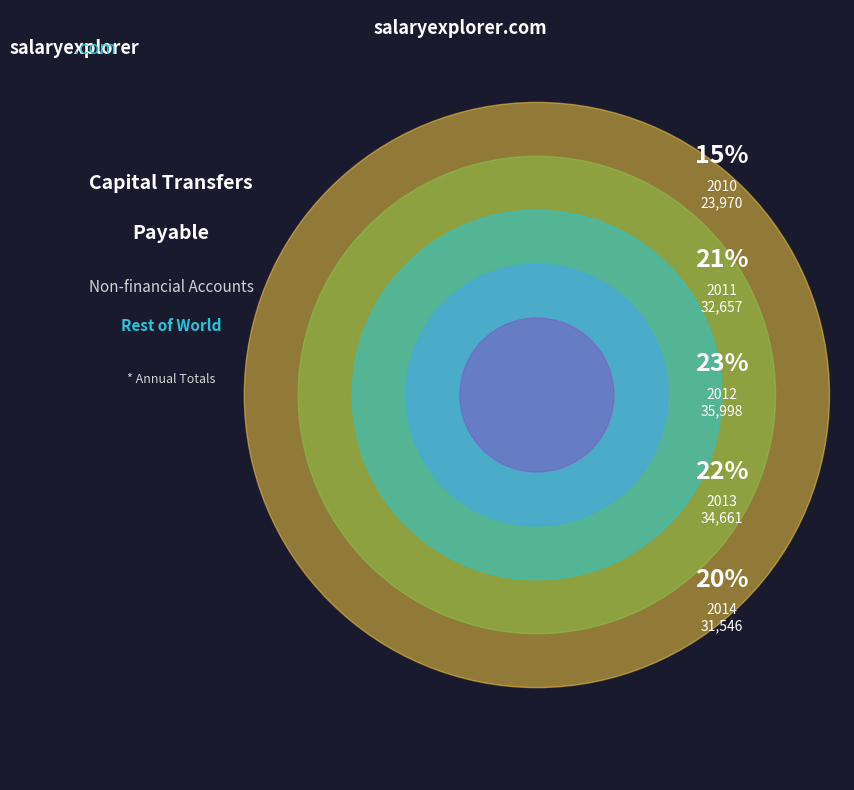

Is 2011 the majority of the pie?

No